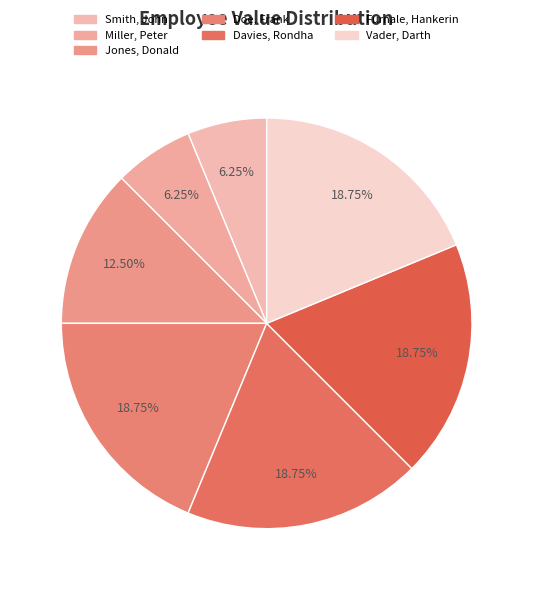

Is Smith, John the majority of the pie?

No